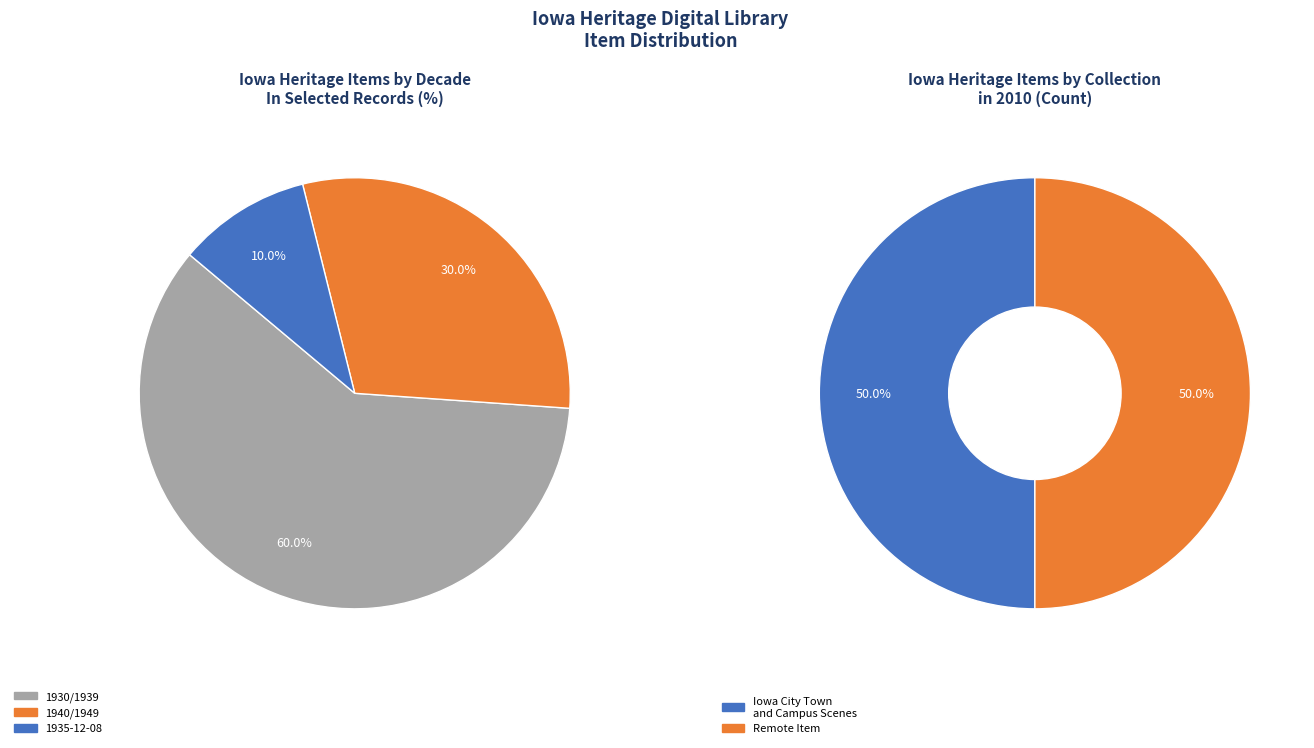

What is the largest slice in the pie chart?

1930/1939